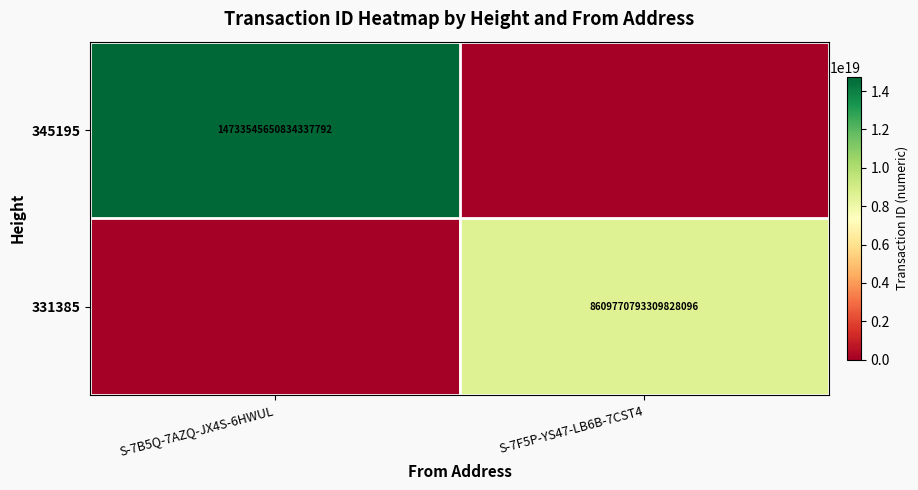

The value of 331385 at S-7F5P-YS47-LB6B-7CST4 is 8609770793309828096. True or false?

True